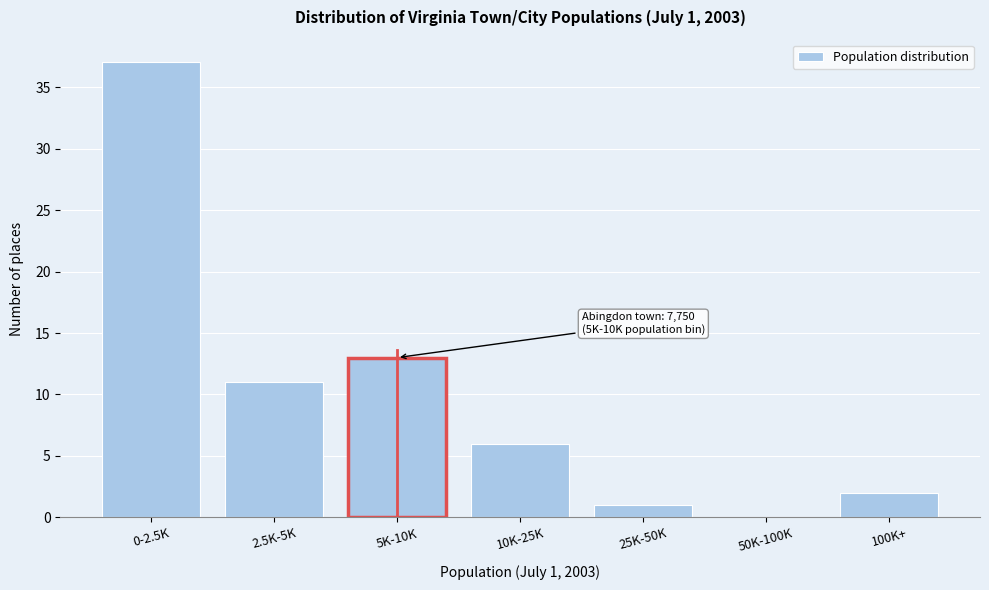

Reading left to right, list all the values displayed in this chart.

0-2.5K=37	2.5K-5K=11	5K-10K=13	10K-25K=6	25K-50K=1	50K-100K=0	100K+=2